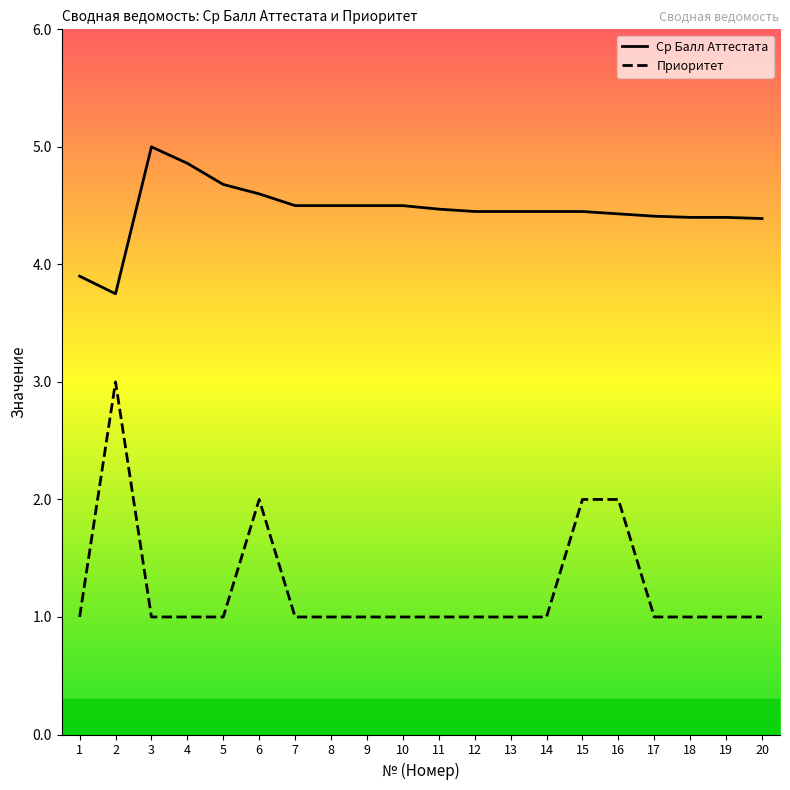

How many values in the Ср Балл Аттестата series exceed 4?

18